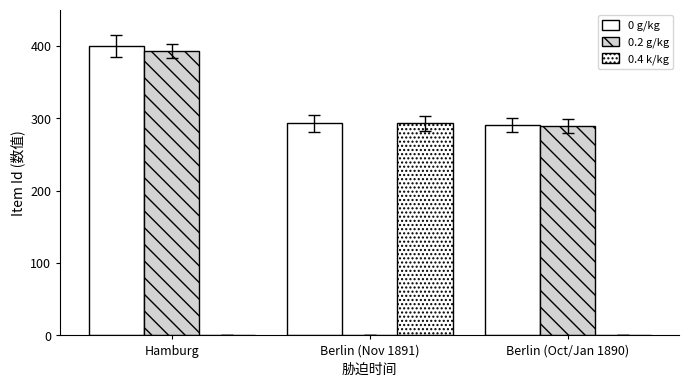

What is the label of the 2nd bar from the left?

Berlin (Nov 1891)